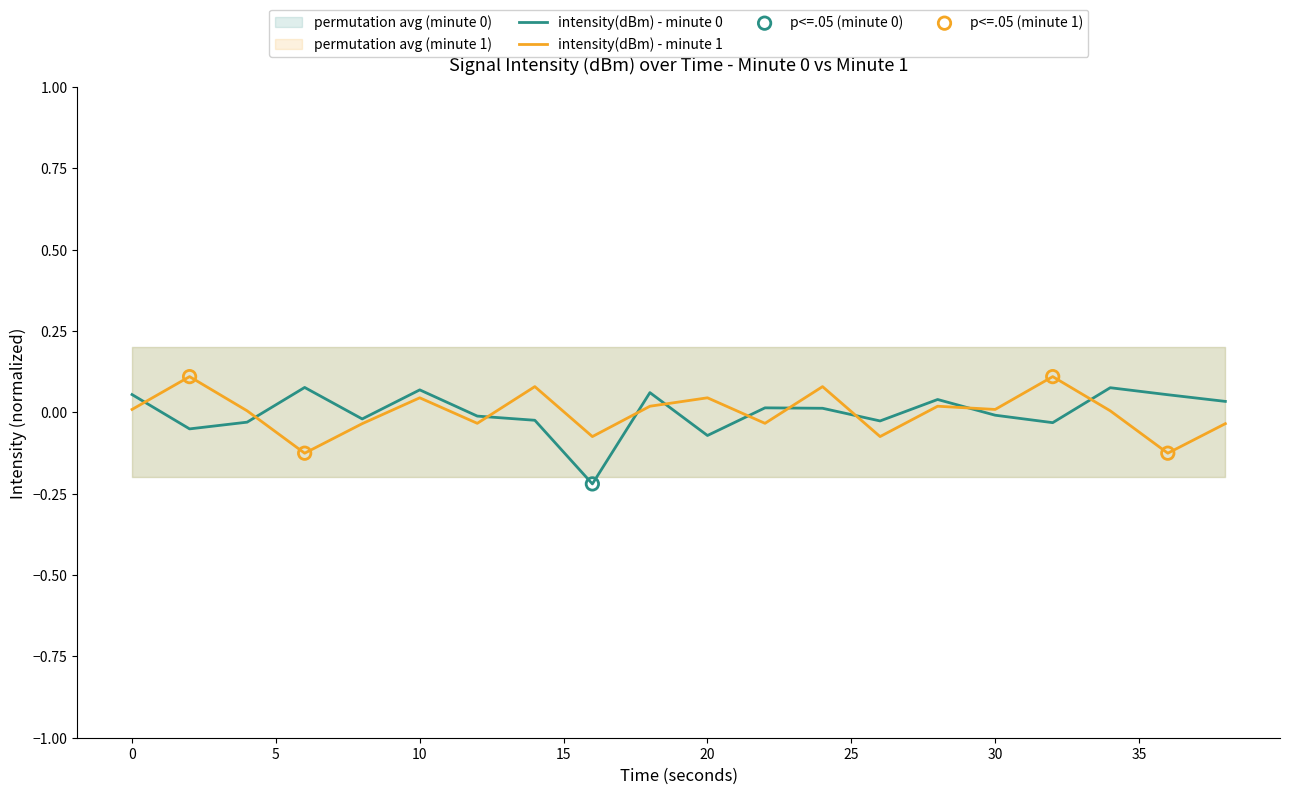

The intensity(dBm) - minute 0 series shows 0.0 at 10. True or false?

False